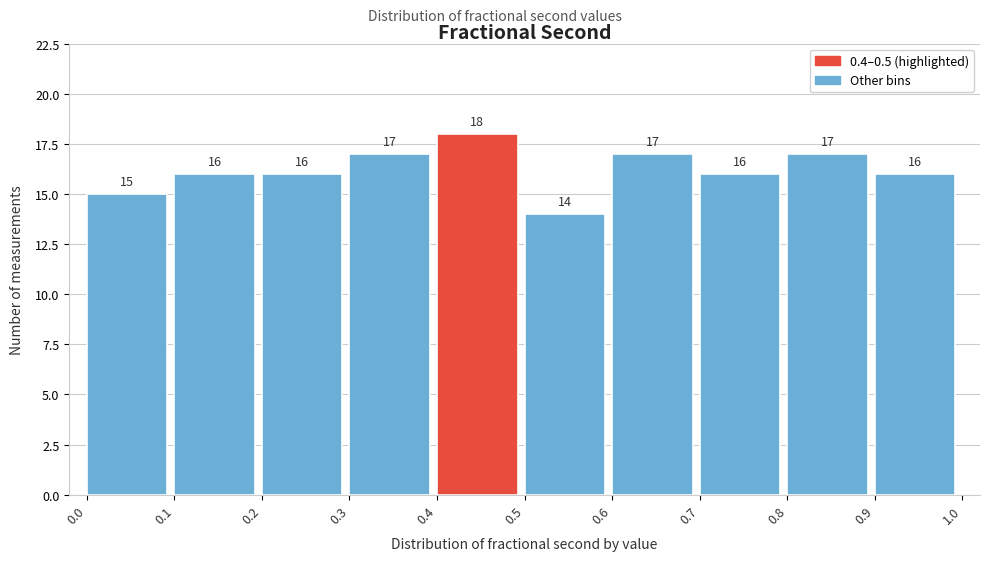

Reading left to right, transcribe this chart: for each bar, give the range it covers on the x-axis and its height.

0.0 to 0.1: 15
0.1 to 0.2: 16
0.2 to 0.3: 16
0.3 to 0.4: 17
0.4 to 0.5: 18
0.5 to 0.6: 14
0.6 to 0.7: 17
0.7 to 0.8: 16
0.8 to 0.9: 17
0.9 to 1.0: 16